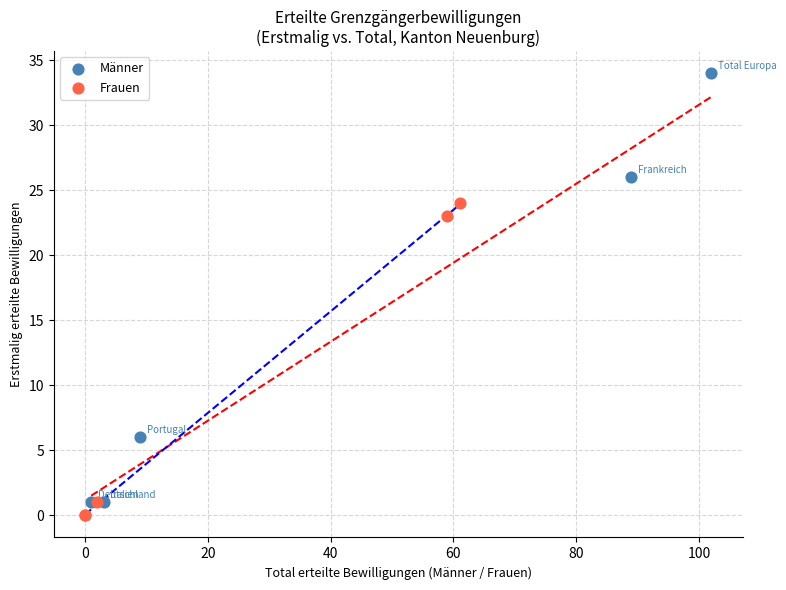

What are all the series names shown in the legend?

Männer, Frauen